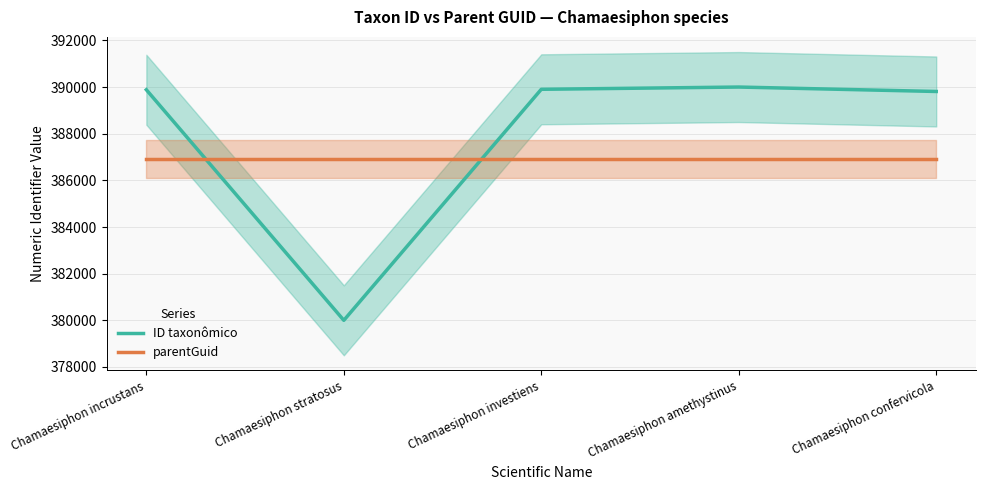

Which category has the lowest value across all series?

Chamaesiphon stratosus